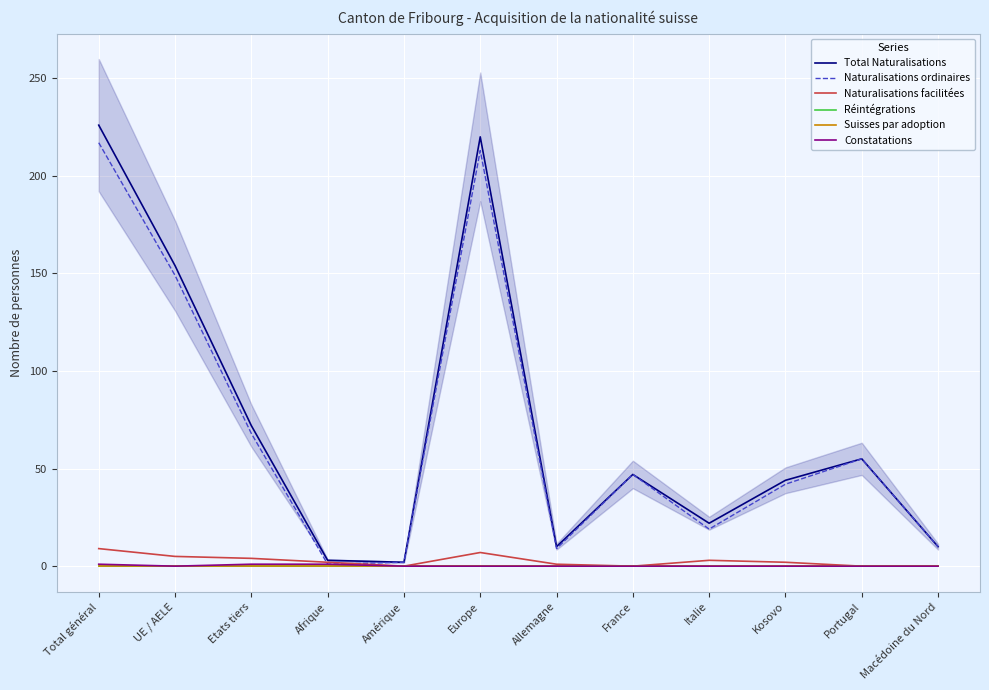

True or false: Suisses par adoption and Naturalisations facilitées cross at least once.

False